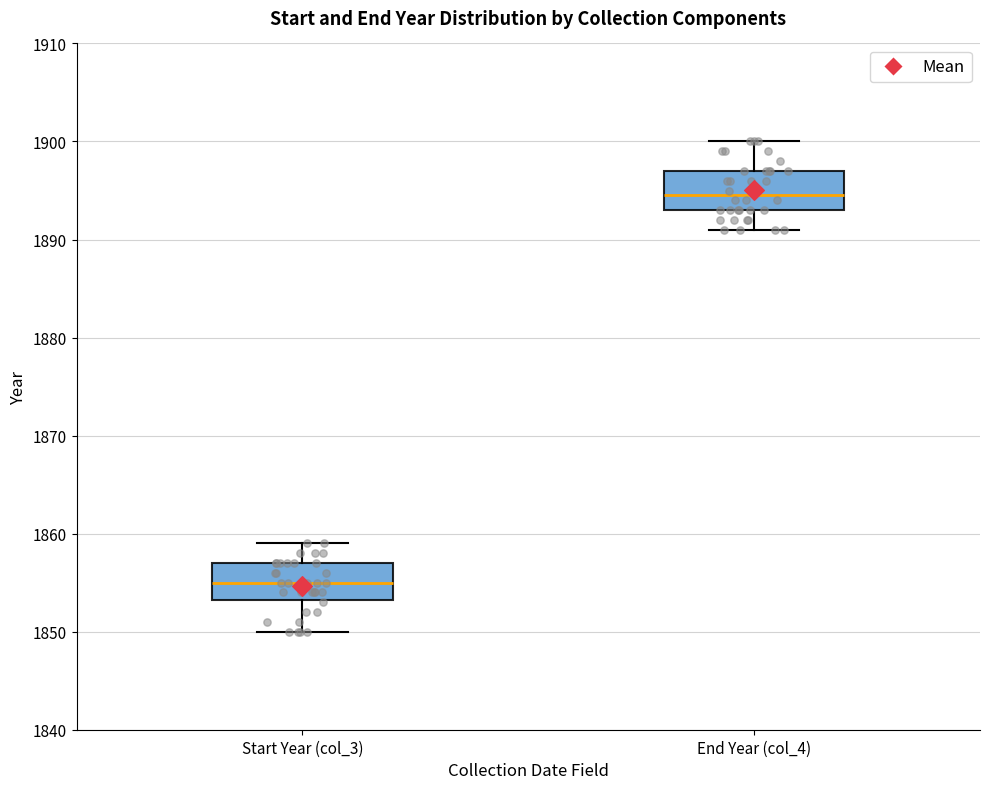

Which box's median line is the lowest?

Start Year (col_3)